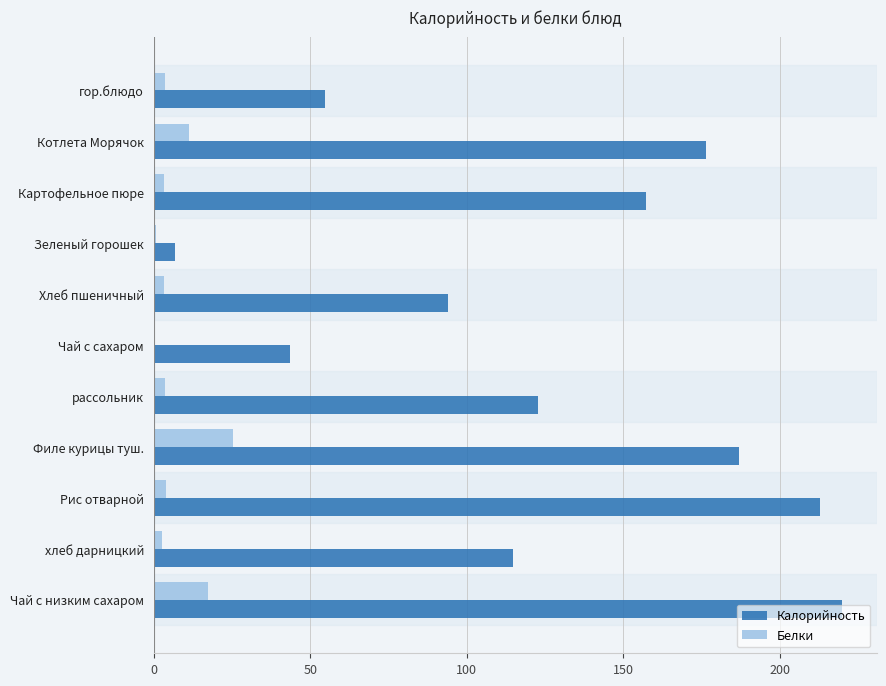

What is the sum of all Белки values?

75.2